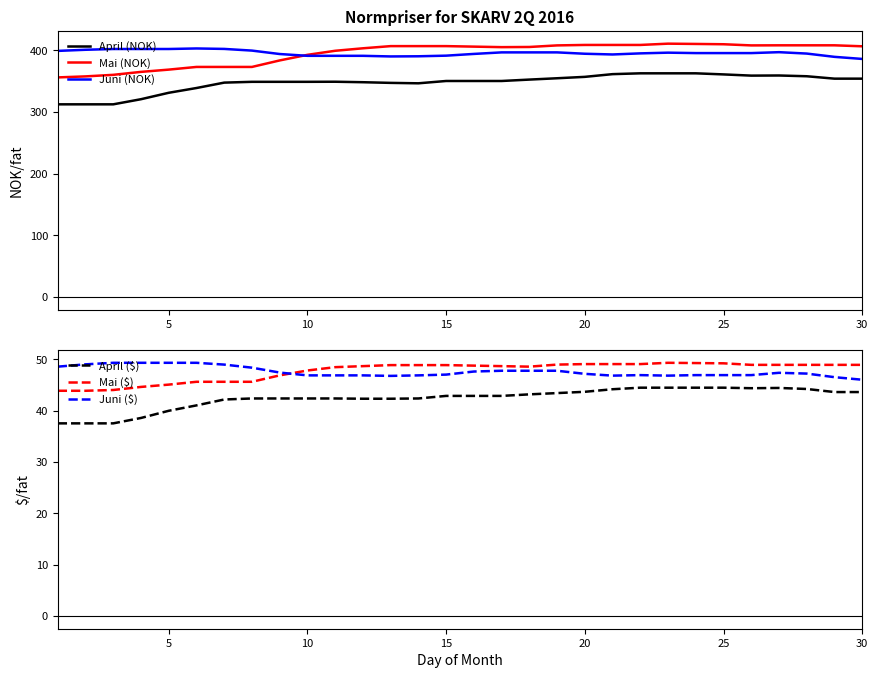

True or false: April (NOK) and Mai (NOK) cross at least once.

False